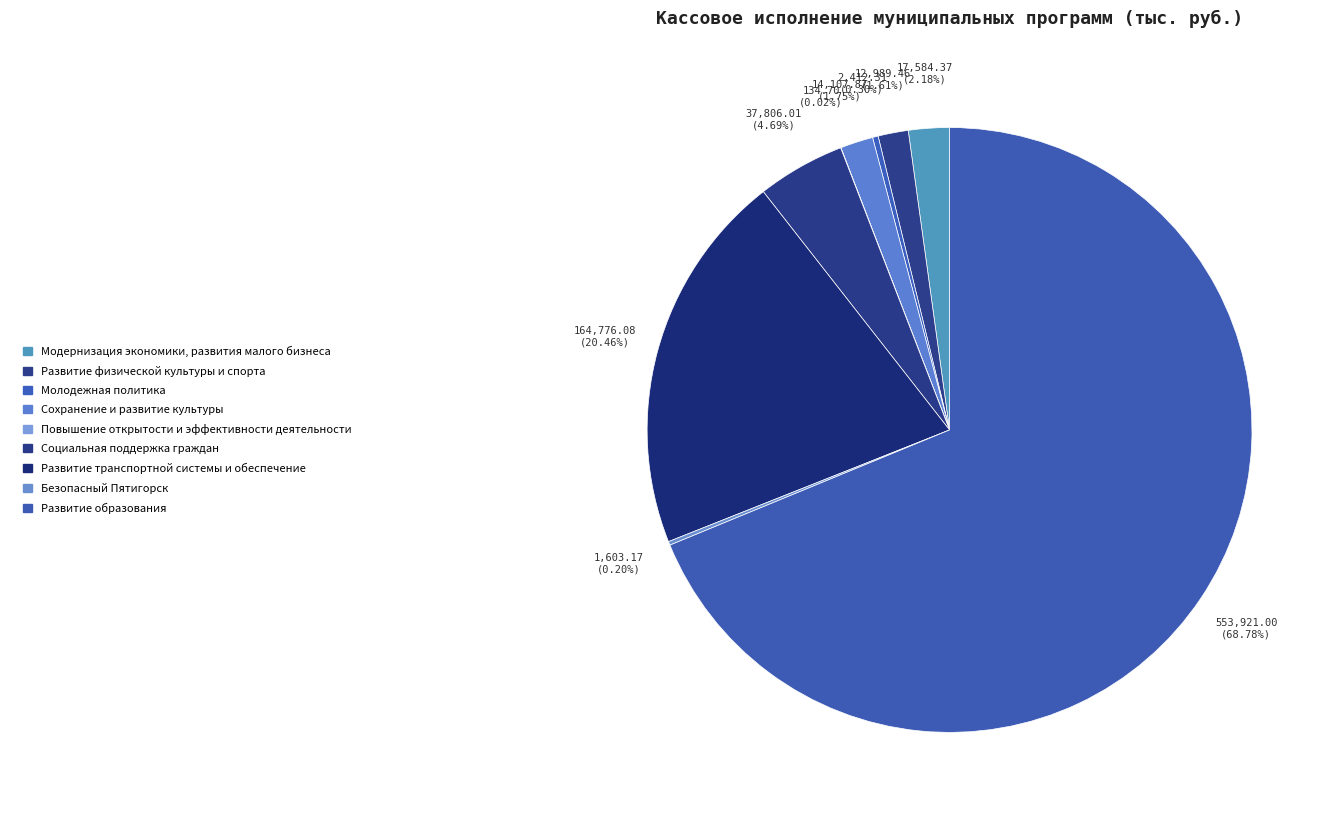

How many slices are in this pie chart?

9